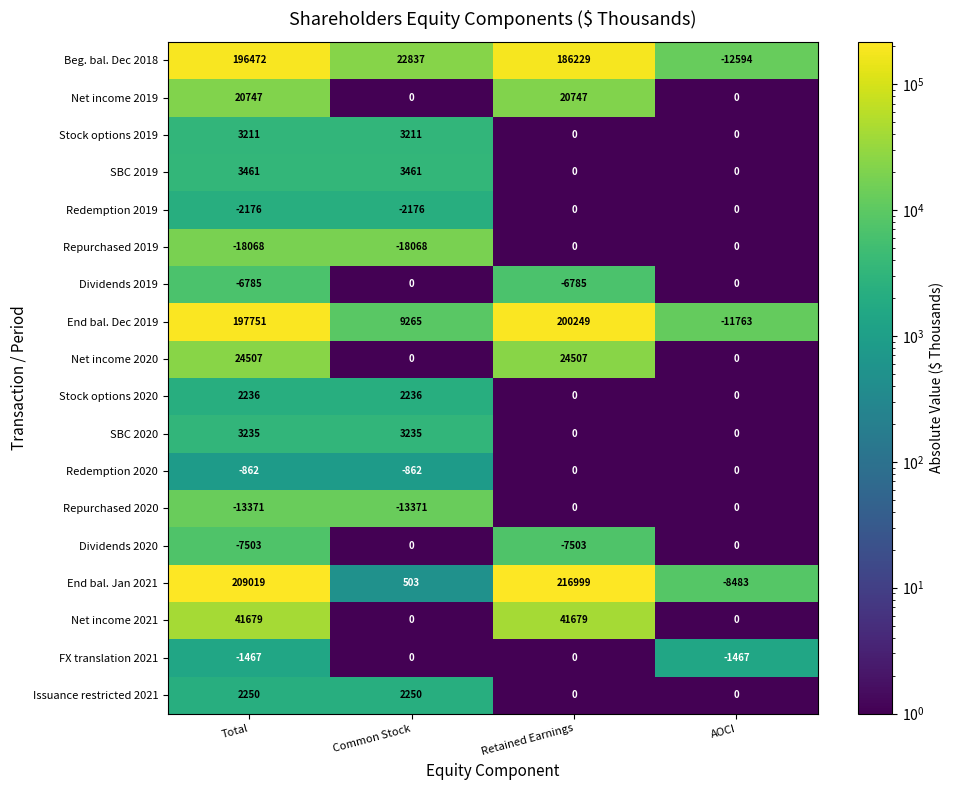

At how many categories does at least one series exceed 73816?

2